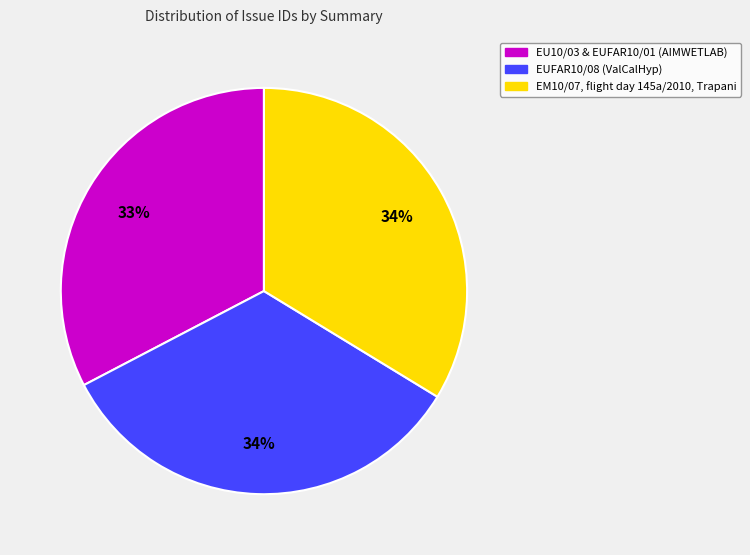

What is the ratio of the value at EM10/07, flight day 145a/2010, Trapani to the value at EU10/03 & EUFAR10/01 (AIMWETLAB)?

1.0